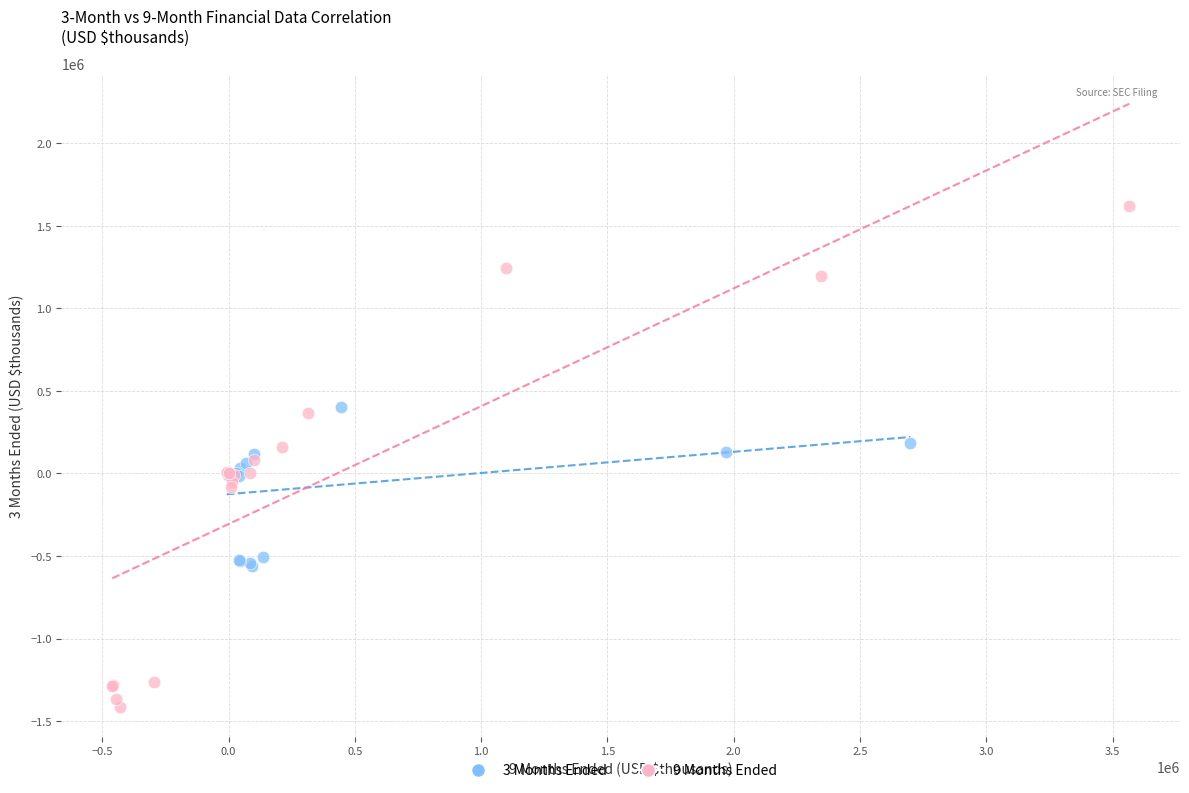

Which series contains the lowest Y value?

9 Months Ended